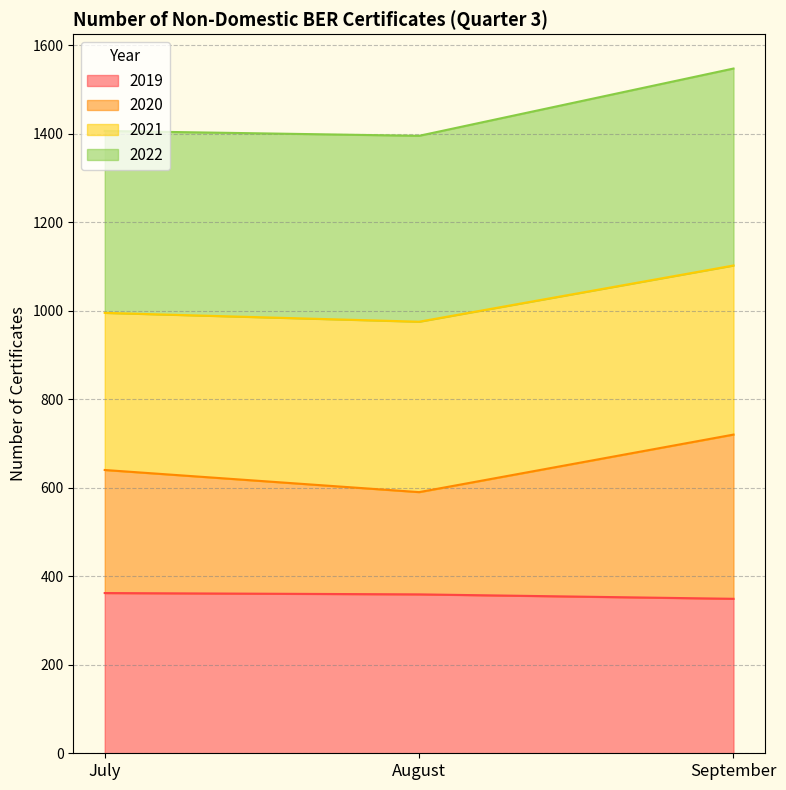

At which category is the sum across all series the highest?

September